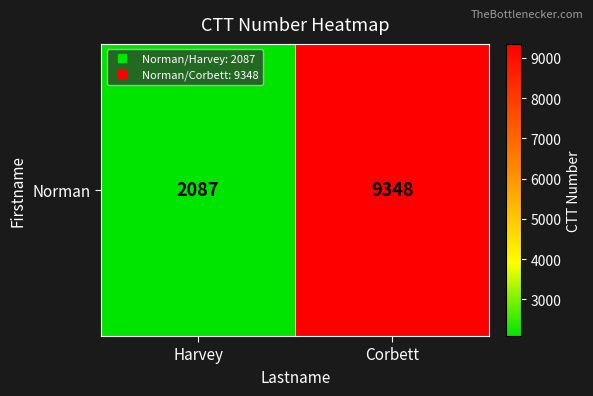

Rank the categories by value from lowest to highest.

Harvey, Corbett